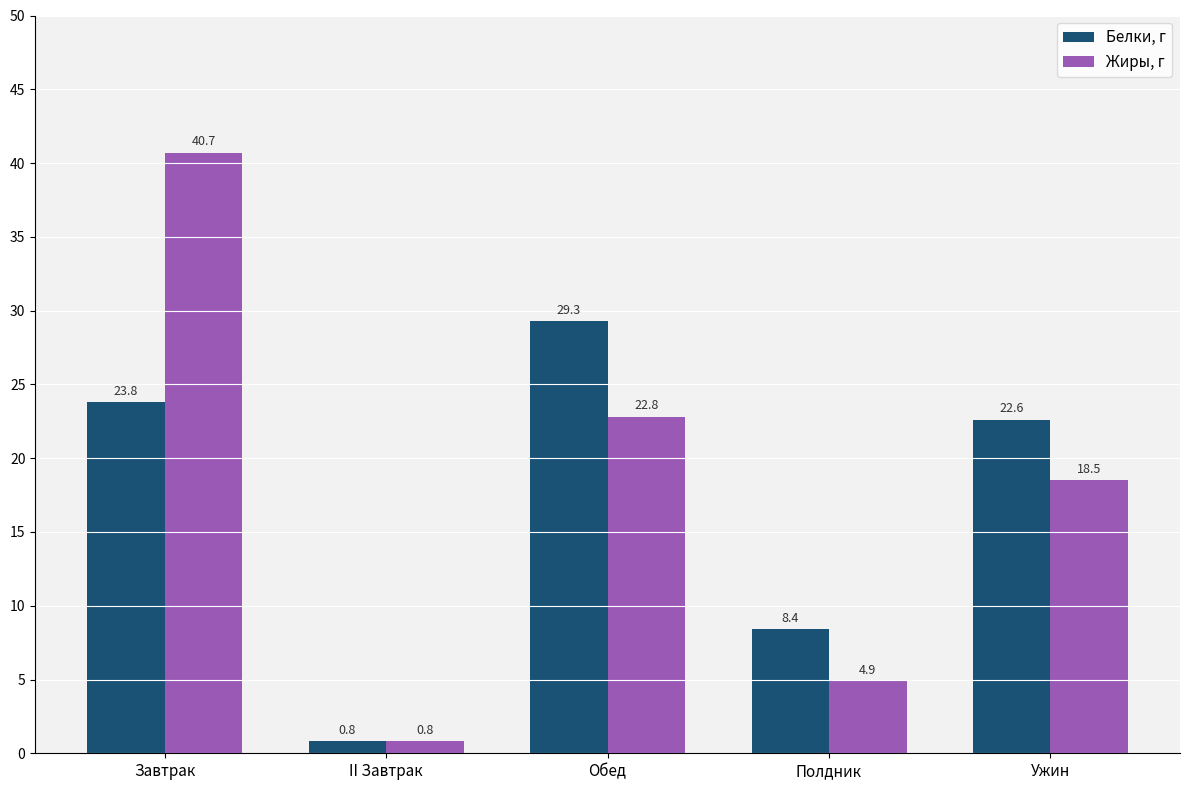

Which label corresponds to the smallest value in the chart?

II Завтрак